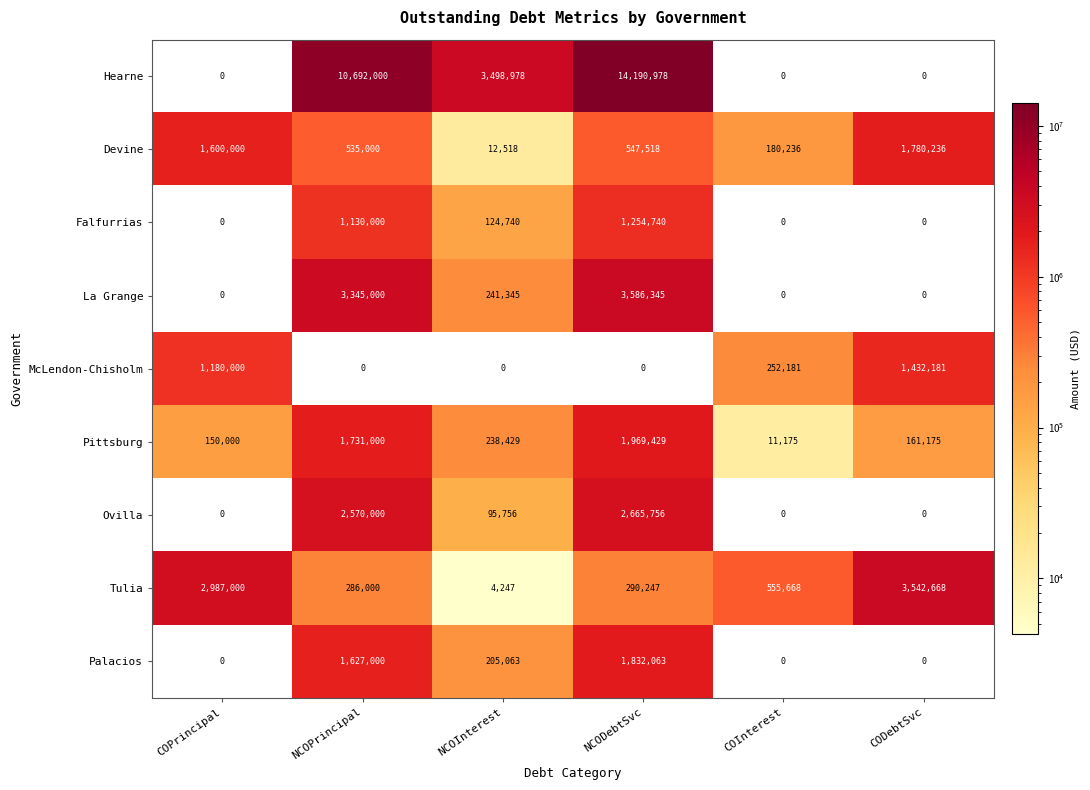

What is the spread (max minus min) of values at NCOPrincipal?

10692000